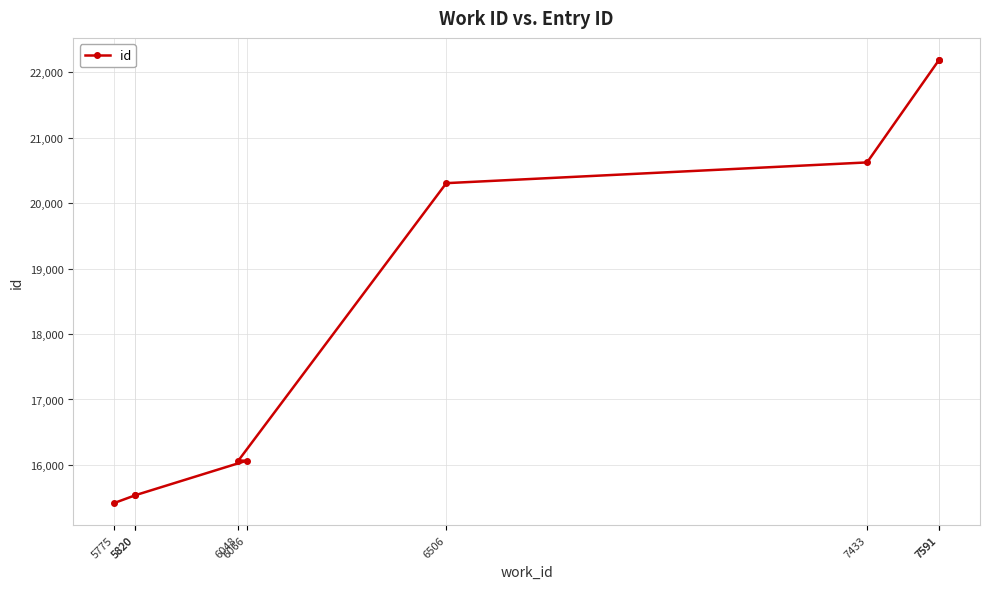

The value at 5775 is 6056. True or false?

False